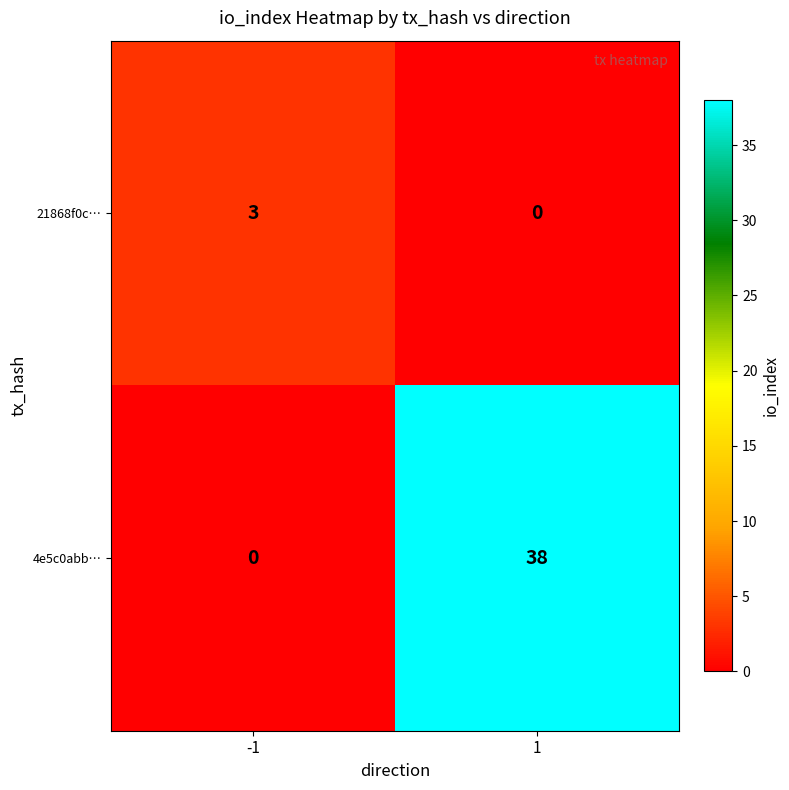

Reading left to right, transcribe all the data shown in this chart.

21868f0c…: 3	0
4e5c0abb…: 0	38